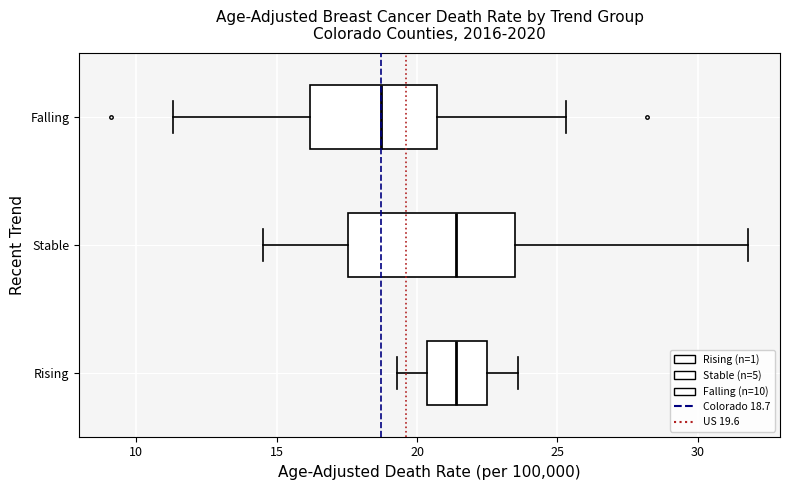

Where does the median line of the box for Rising sit on the x-axis? The values are not printed on the chart, so give them approximately, as read against the axis.

21.5